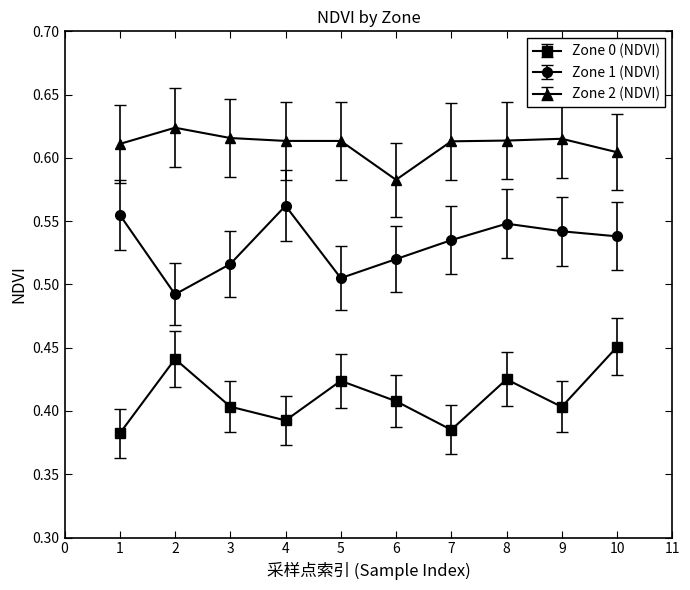

Where is Zone 2 (NDVI) nearest to the value 0?

6